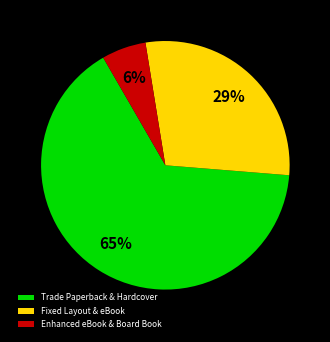

Rank the categories by value from highest to lowest.

Trade Paperback & Hardcover, Fixed Layout & eBook, Enhanced eBook & Board Book